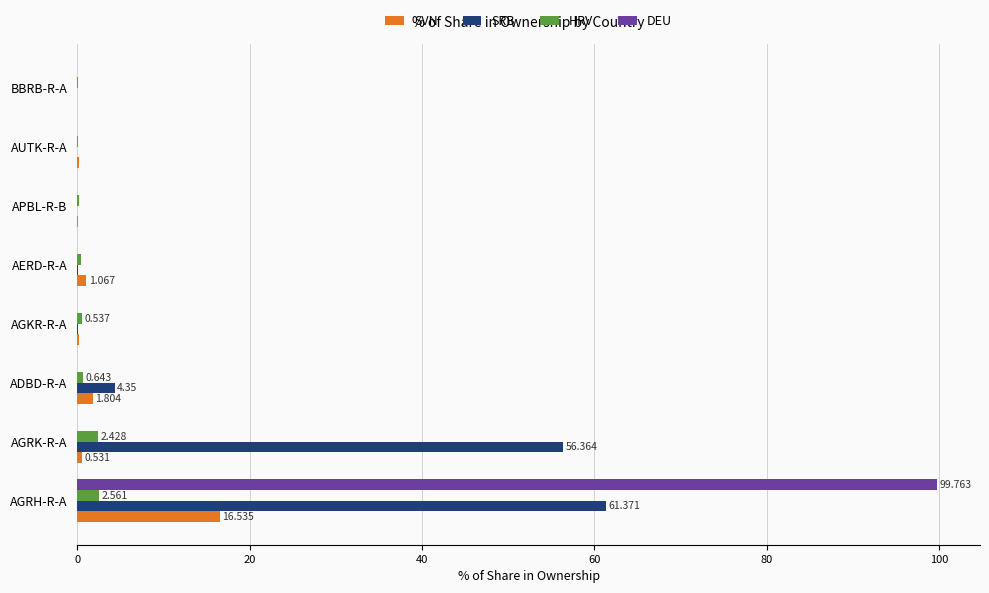

What is the highest value of the HRV series?

2.6